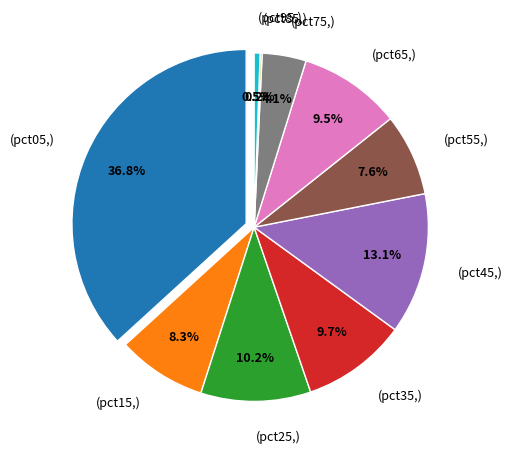

The pct55 slice represents 8% of the pie. True or false?

True